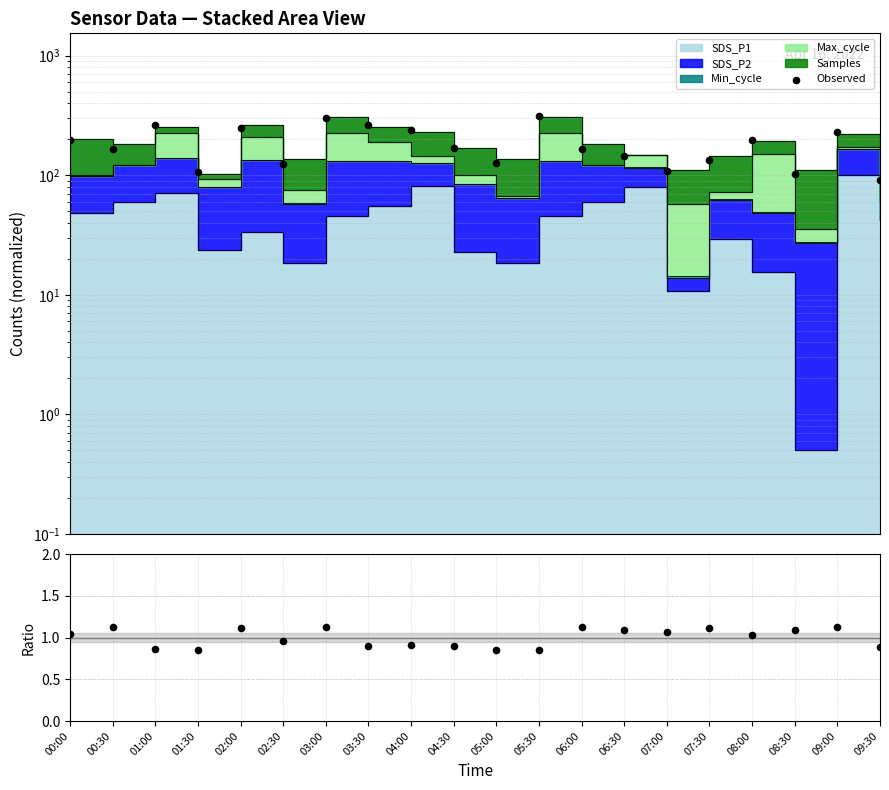

What is the change in value from 01:00 to 06:30?

-118.3